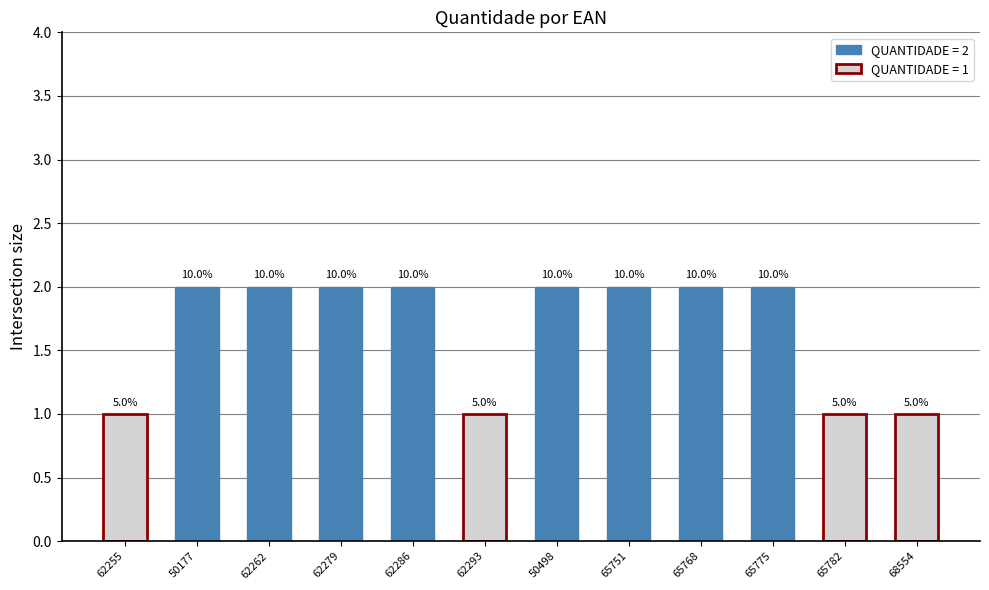

Read the value at 50498.

2